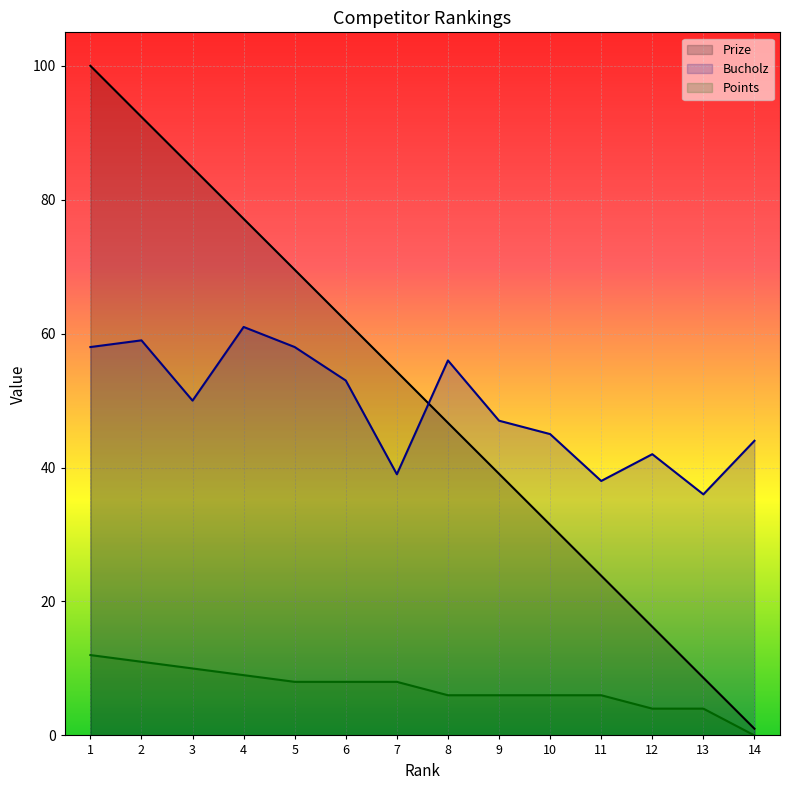

What is the difference between the maximum and minimum values in the Points series?

12.0